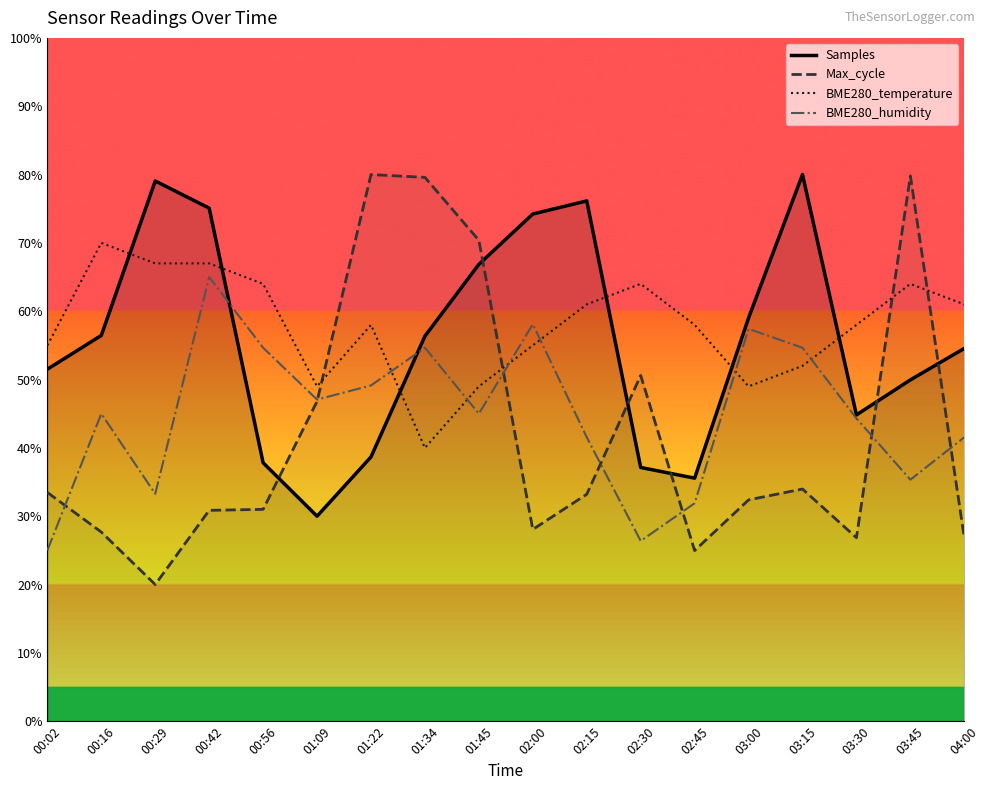

Between 04:00 and 02:00, which is larger?

02:00